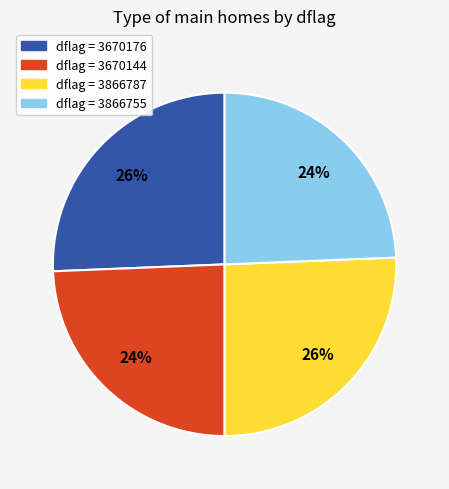

Is there any slice that represents more than half of the pie?

No